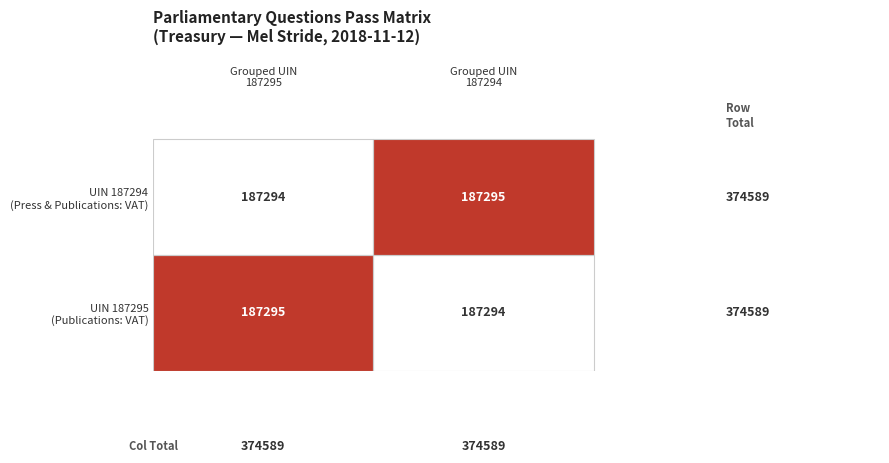

What is the minimum value shown in the chart?

187294